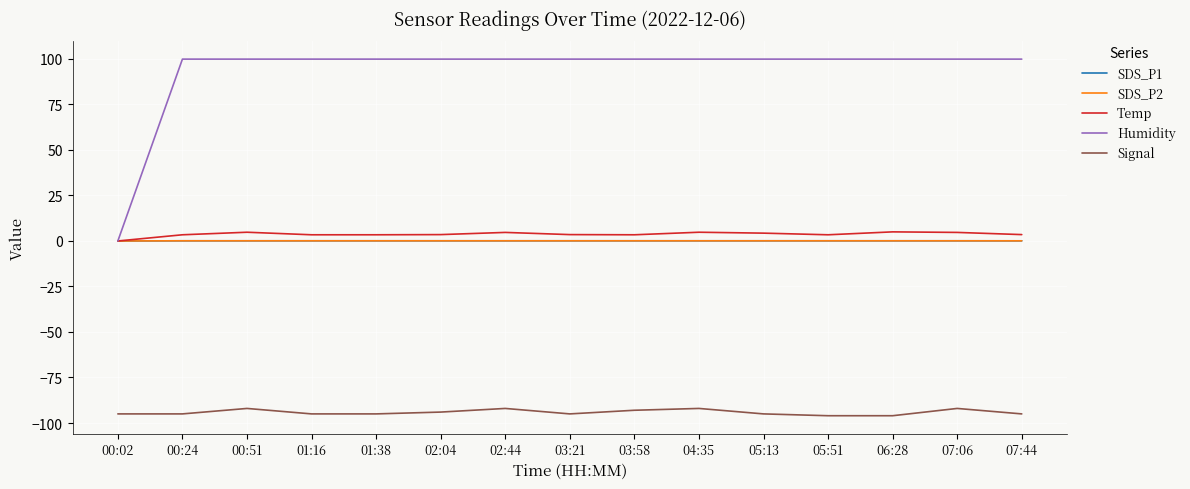

The value of Humidity at 07:44 is 99.9. True or false?

True